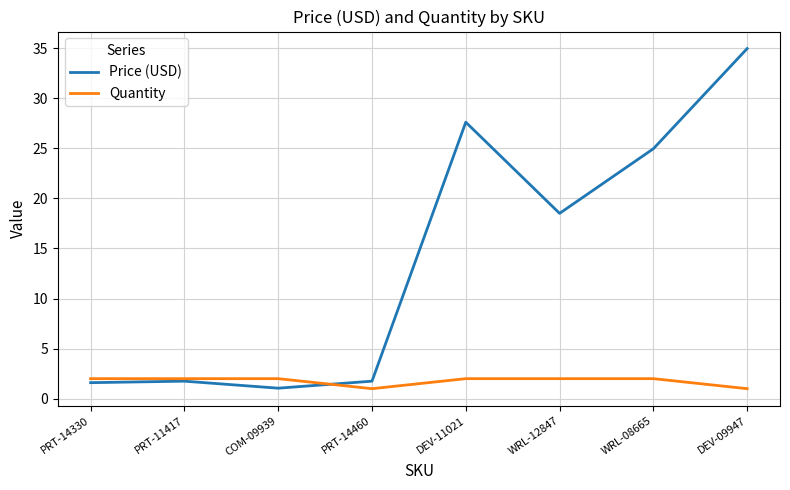

What position from the right is WRL-08665?

2